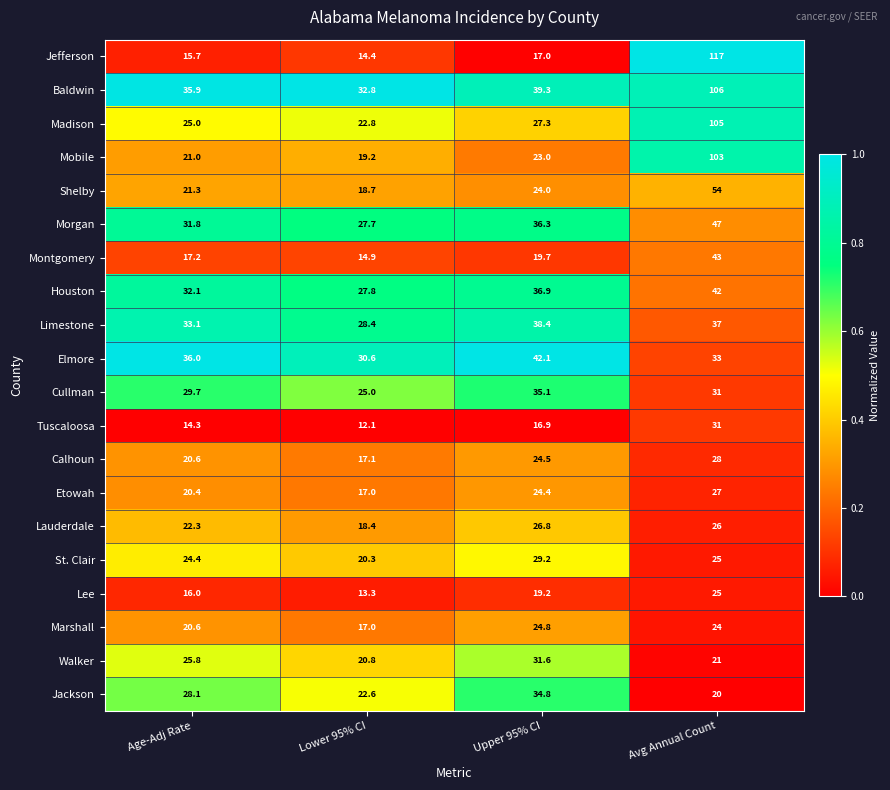

What is the average value of the Elmore series?

35.4